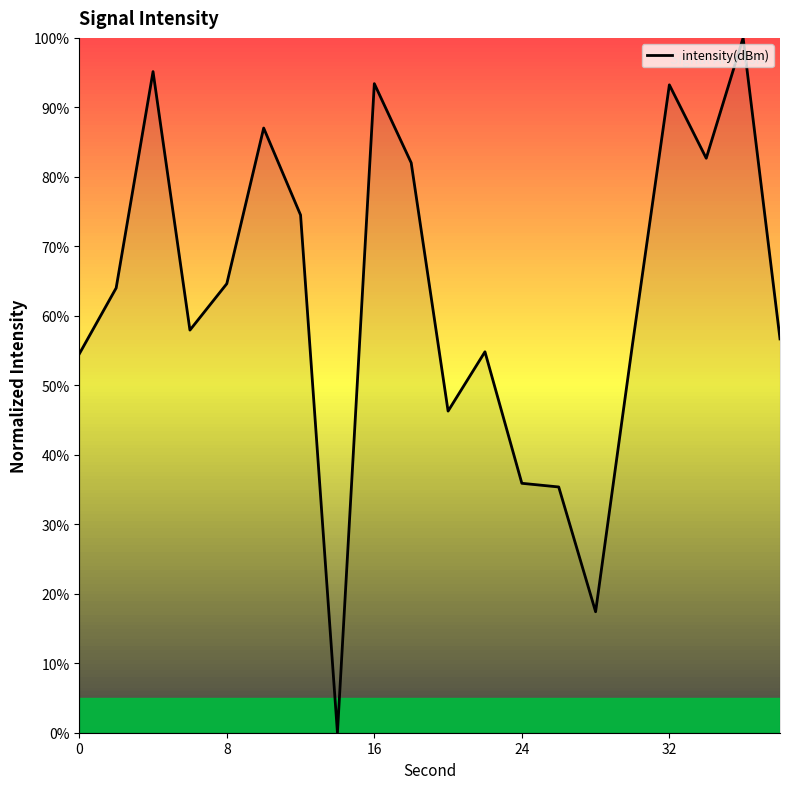

What is the difference between the maximum and minimum values?

100.0